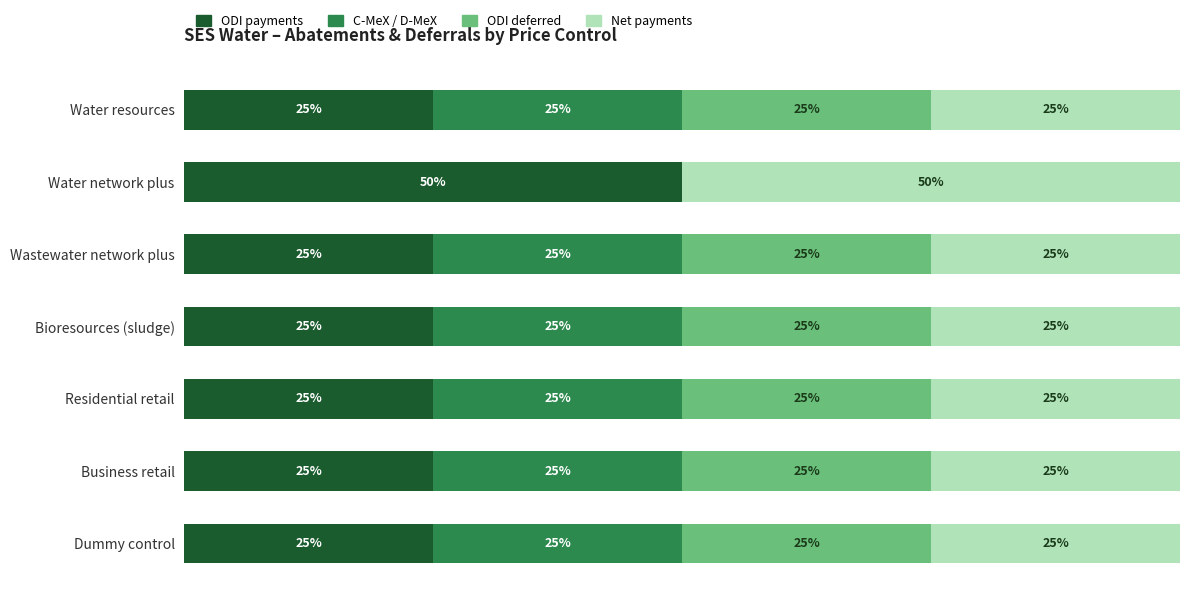

Rank the series by their maximum value, from lowest to highest.

C-MeX / D-MeX, ODI deferred, ODI payments, Net payments